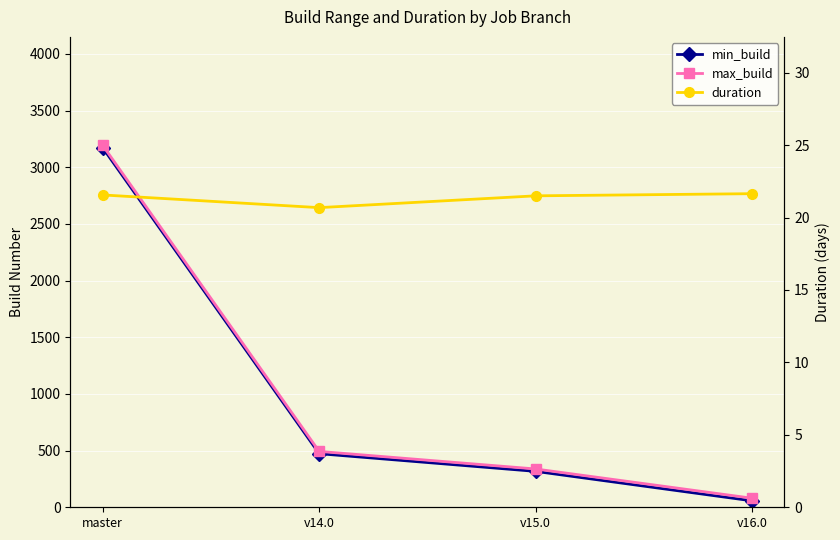

What is the highest value of the min_build series?

3172.0